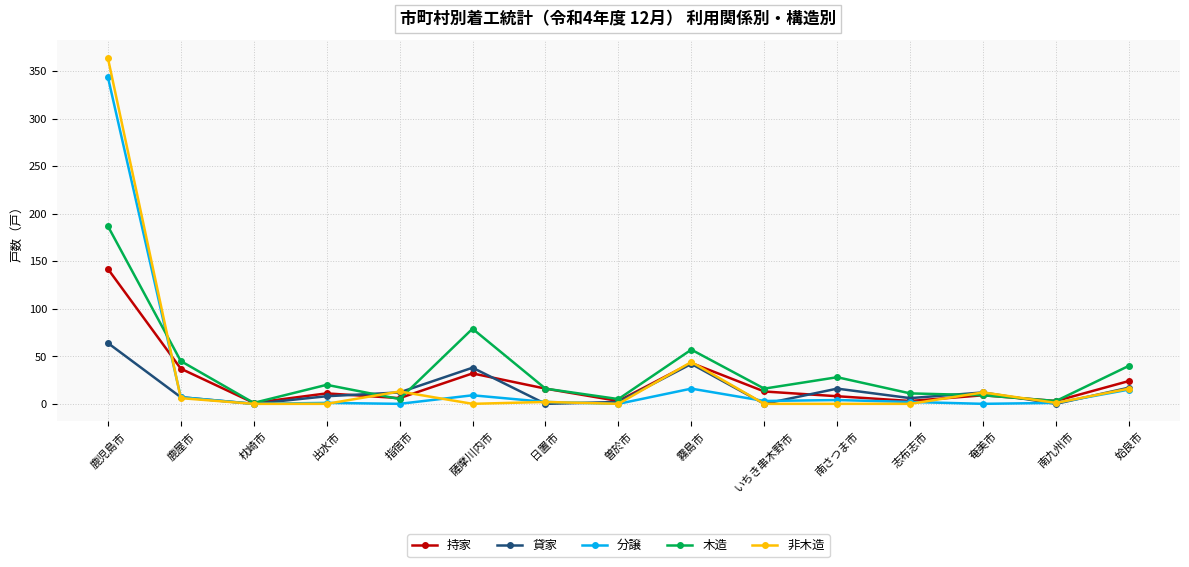

The value of 非木造 at 志布志市 is 225. True or false?

False